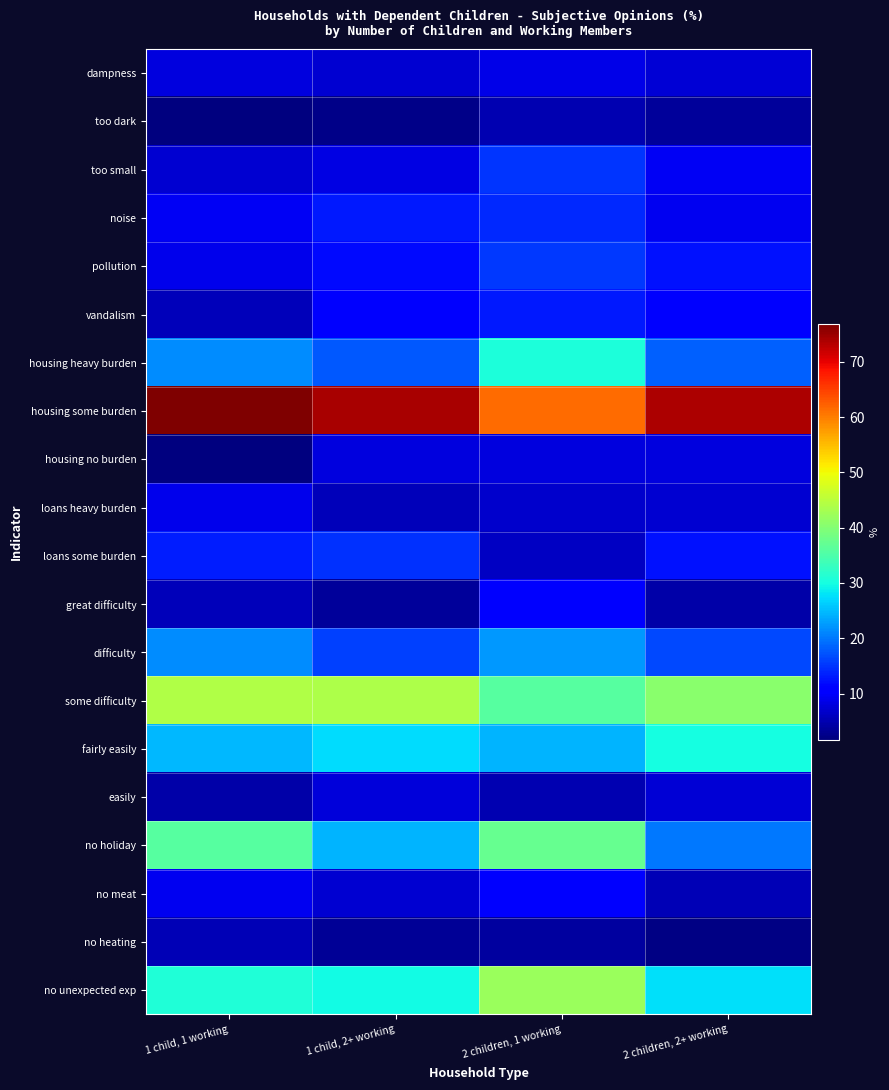

How many data points does each series have?

4